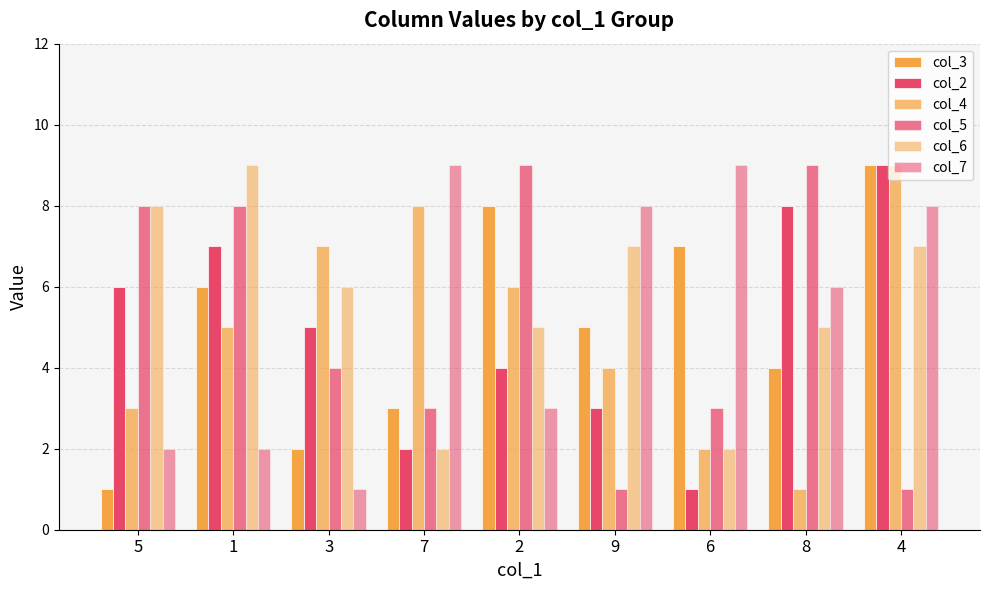

Reading right to left, list all the values displayed in this chart.

col_3: 9	4	7	5	8	3	2	6	1
col_2: 9	8	1	3	4	2	5	7	6
col_4: 9	1	2	4	6	8	7	5	3
col_5: 1	9	3	1	9	3	4	8	8
col_6: 7	5	2	7	5	2	6	9	8
col_7: 8	6	9	8	3	9	1	2	2